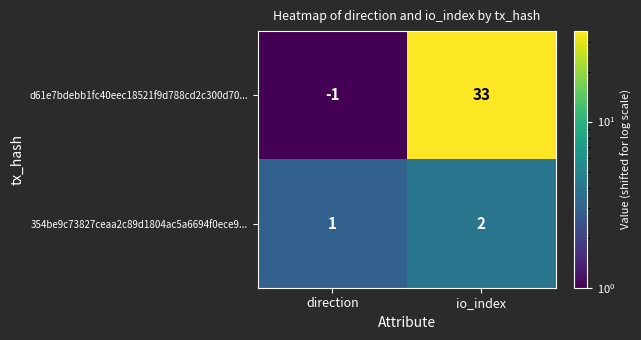

Which label corresponds to the largest value in the chart?

io_index